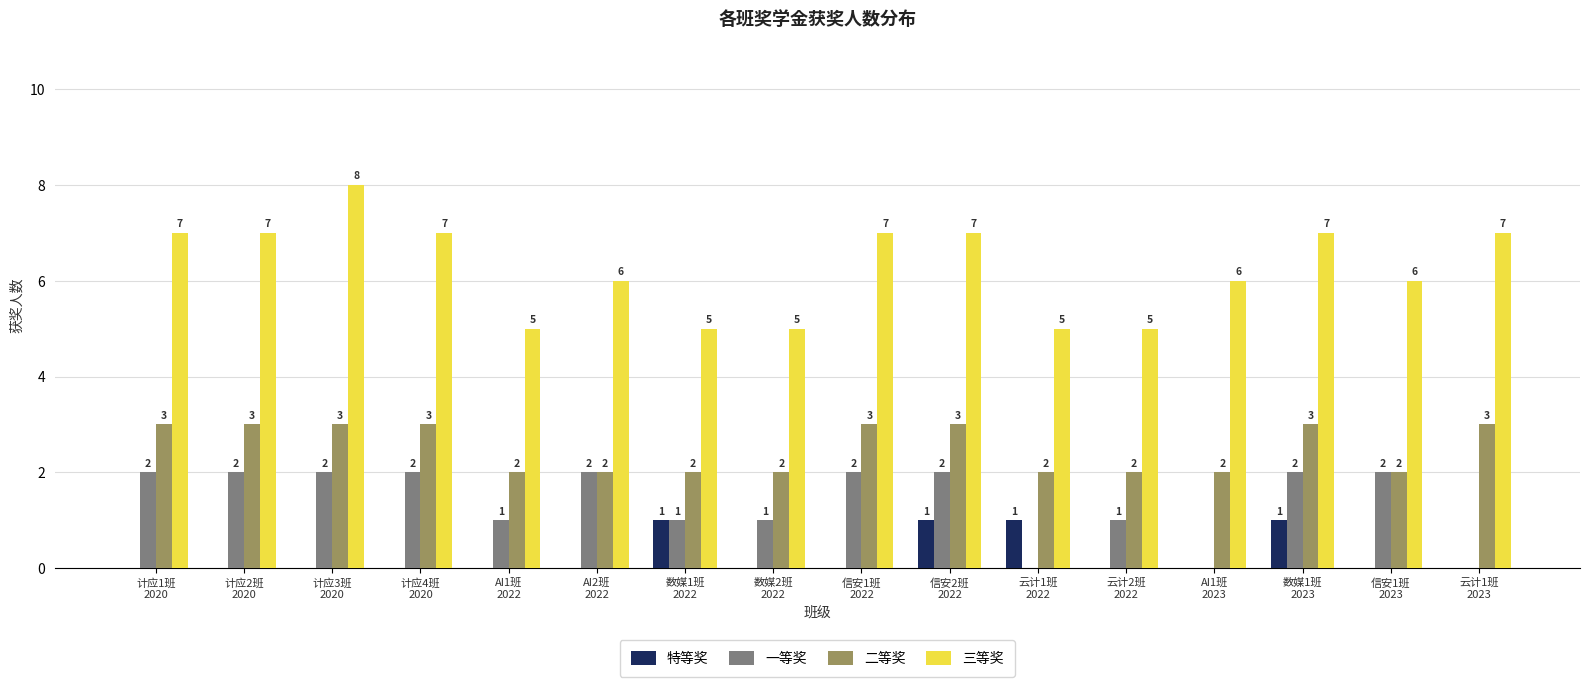

Which series has the largest total across all categories?

三等奖